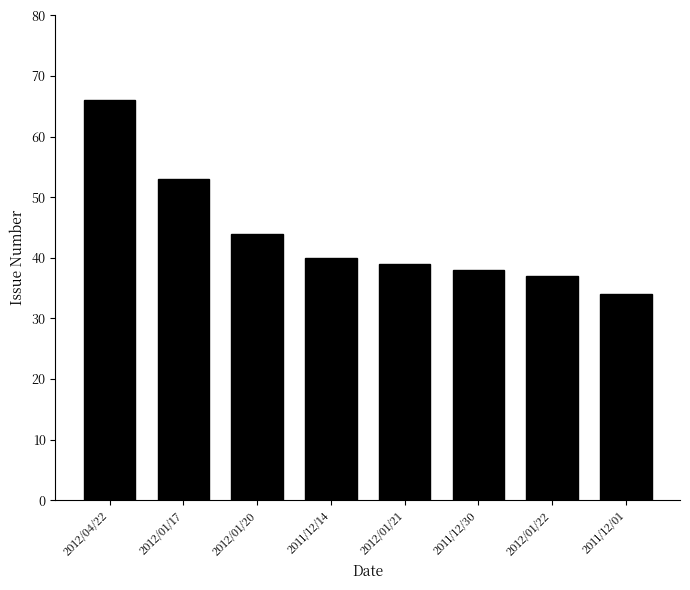

What is the difference between the second highest and second lowest values?

16